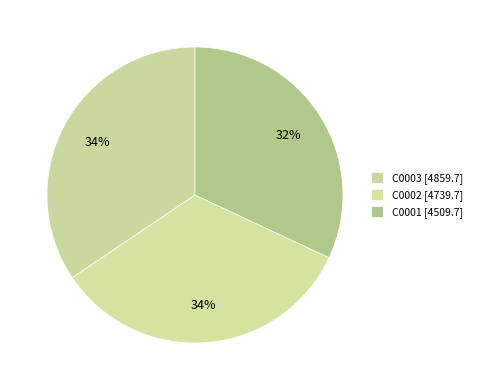

True or false: C0001 accounts for 21% of the total.

False